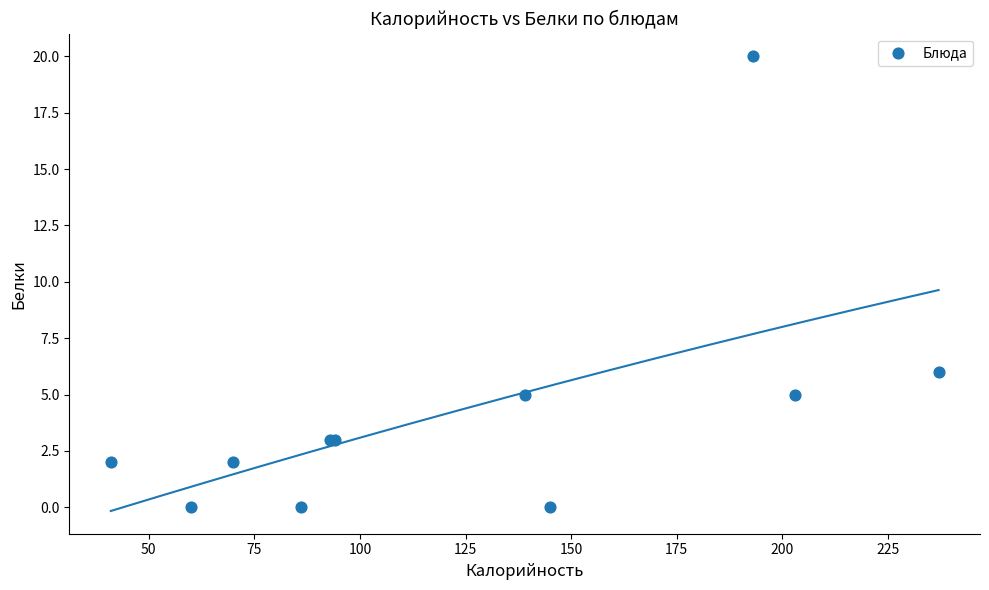

What Y value in the scatter plot is closest to 10?

6